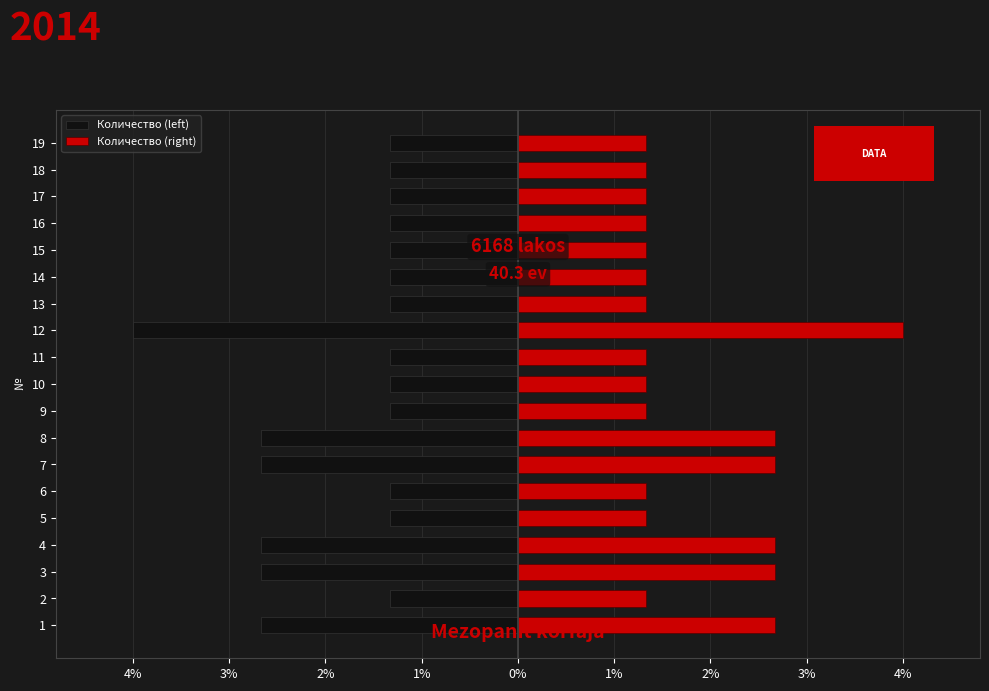

What is the spread (max minus min) of values at 15?

2.7